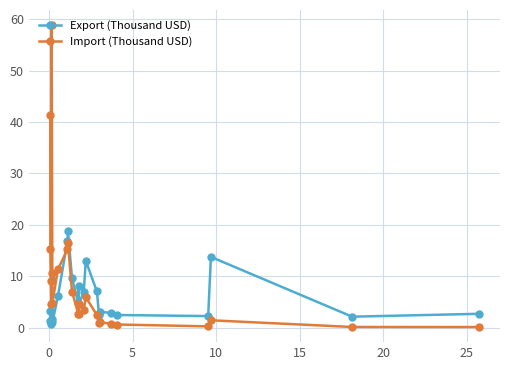

True or false: Import (Thousand USD) has more than 2 points higher than both neighbors.

True